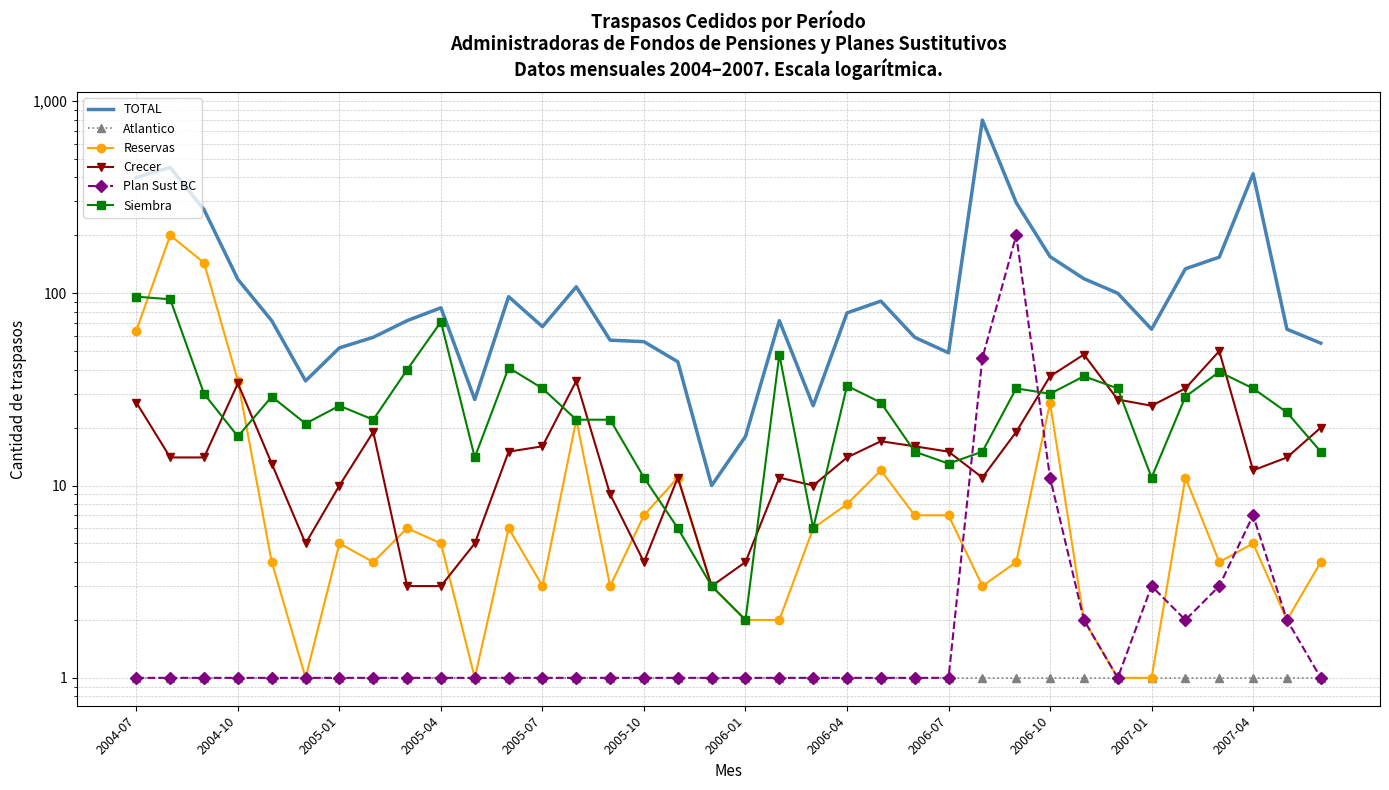

After their last crossing, which series has the higher values: Reservas or Crecer?

Reservas